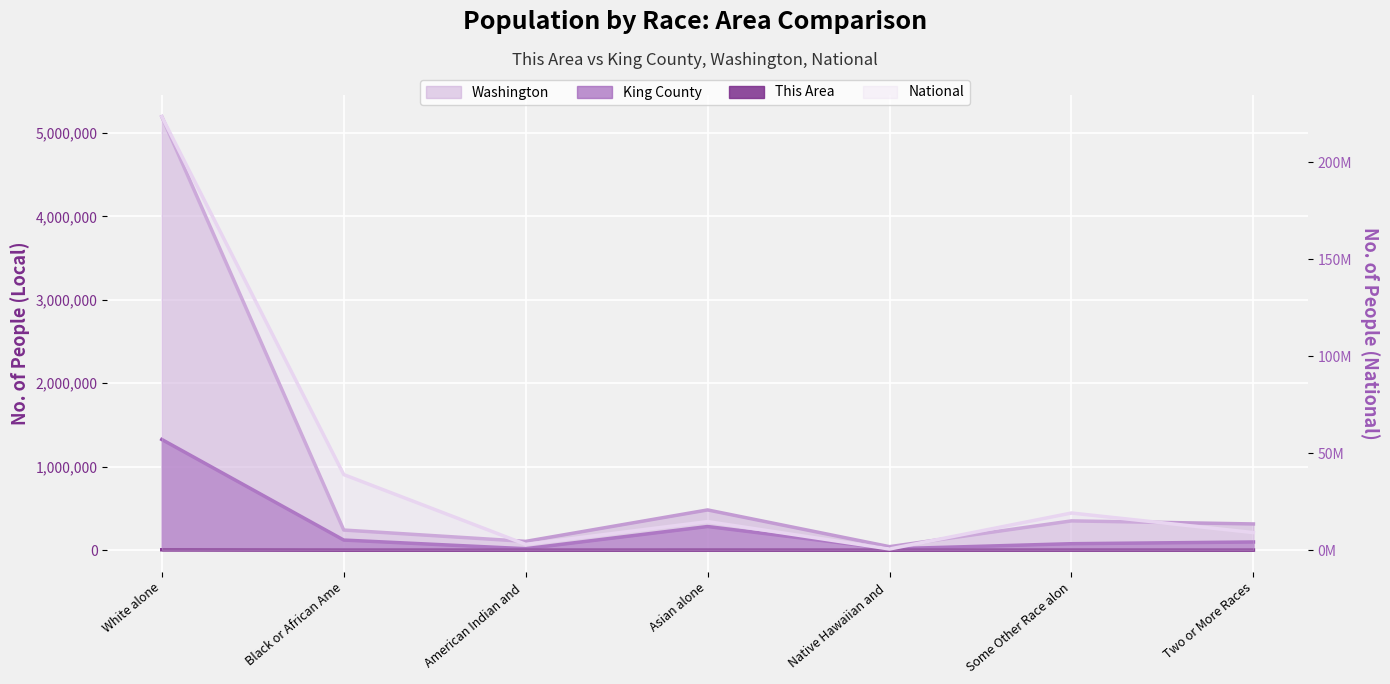

What is the difference between the second highest and second lowest values in the National series?

35997071